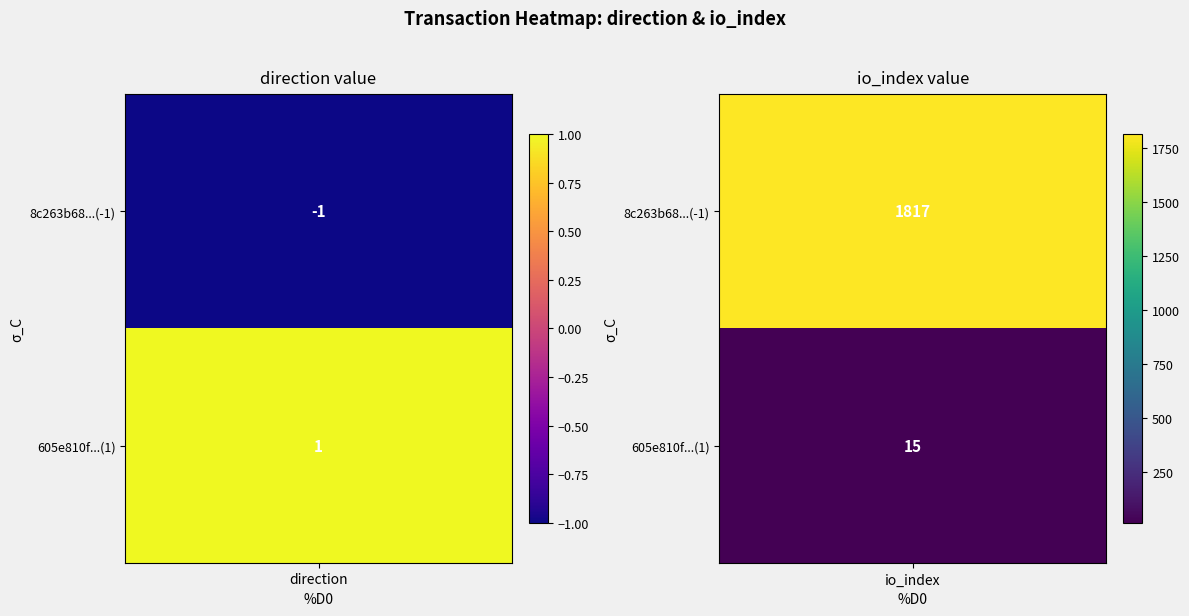

What is the difference between the maximum and minimum values in the 605e810fb901705cca29fcbd125e1ac0ba6f49a series?

14